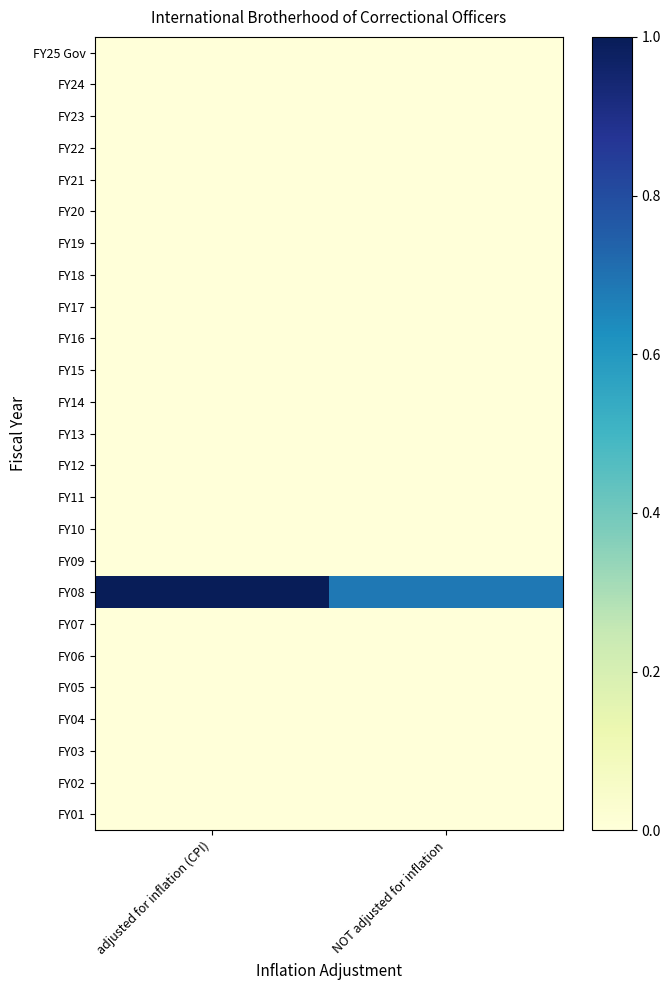

At NOT adjusted for inflation, list the series in order from smallest to largest.

FY25 Gov, FY24, FY23, FY22, FY21, FY20, FY19, FY18, FY17, FY16, FY15, FY14, FY13, FY12, FY11, FY10, FY09, FY07, FY06, FY05, FY04, FY03, FY02, FY01, FY08